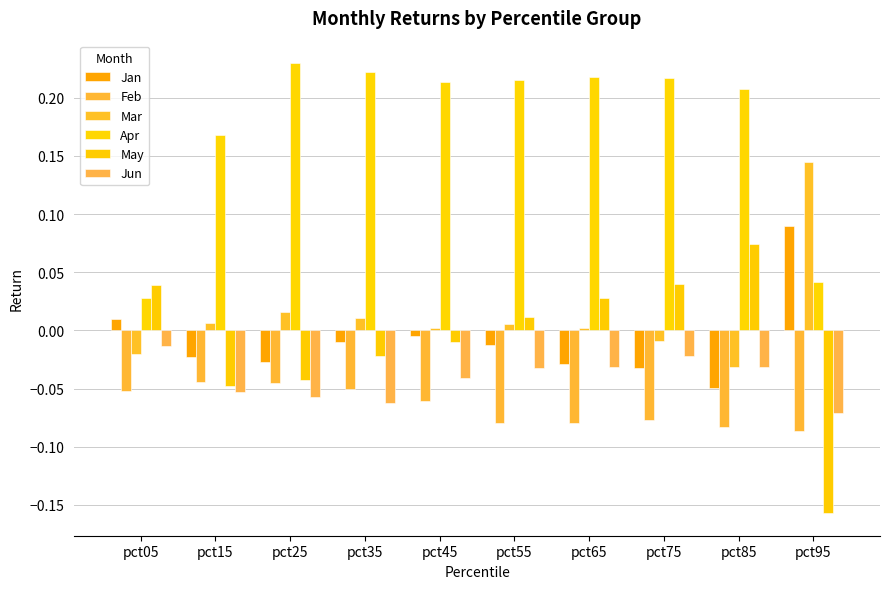

Count the number of data series in this chart.

6